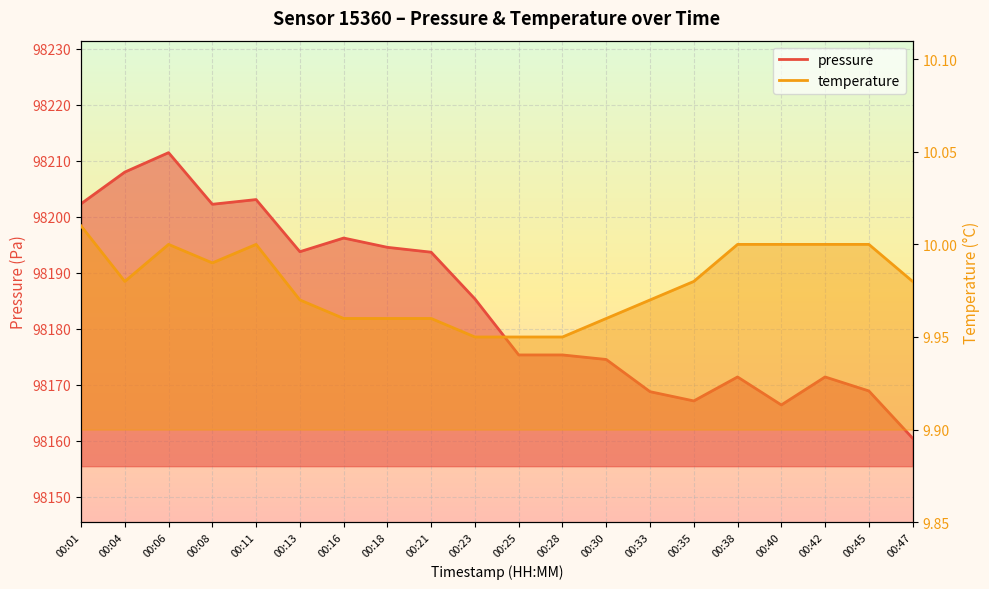

At which category is the sum across all series the highest?

00:06